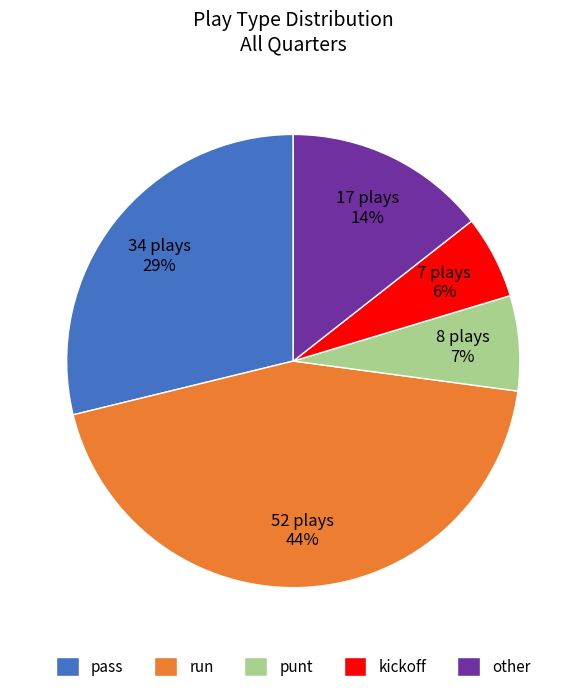

Is there a majority slice in this chart?

No